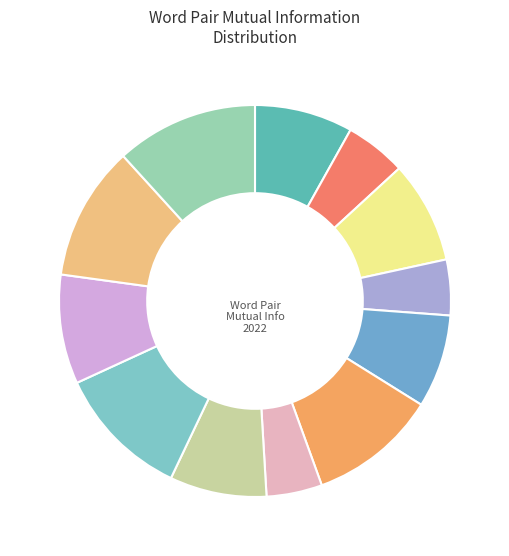

Which category has the biggest portion of the pie?

don-ts